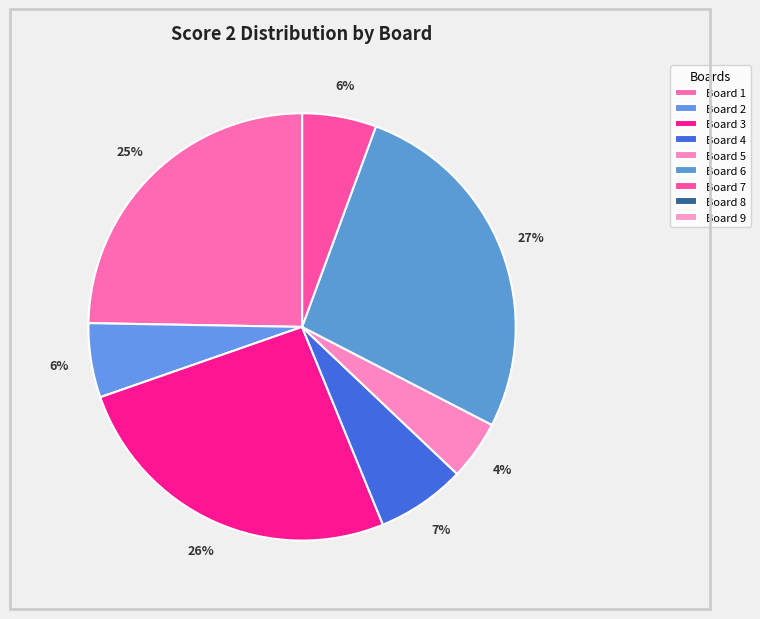

How much of the chart is everything except Board 9?

100.0%